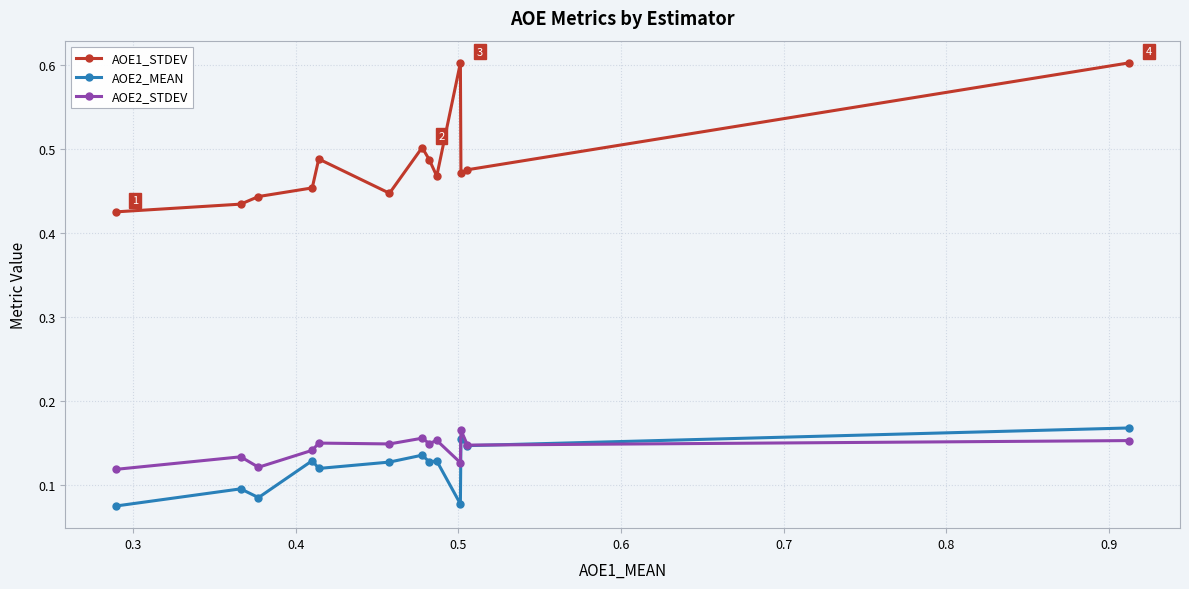

What is the maximum value shown in the chart?

0.6